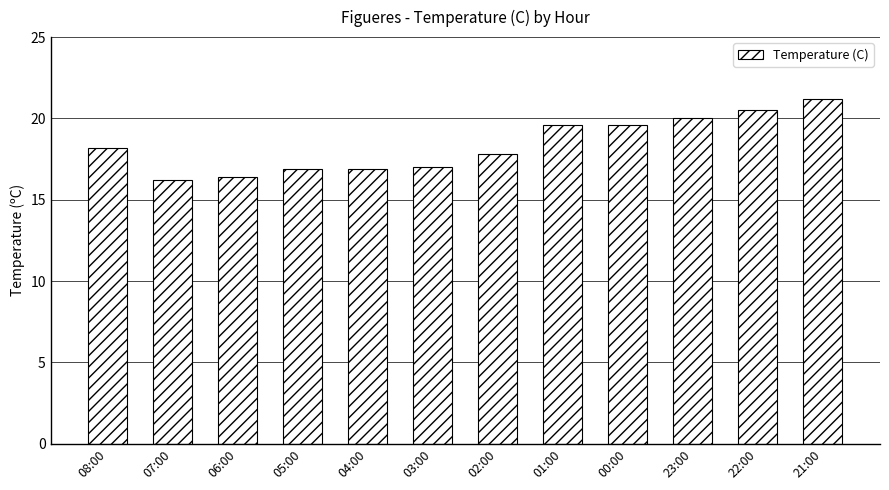

Which has a higher value, 00:00 or 04:00?

00:00